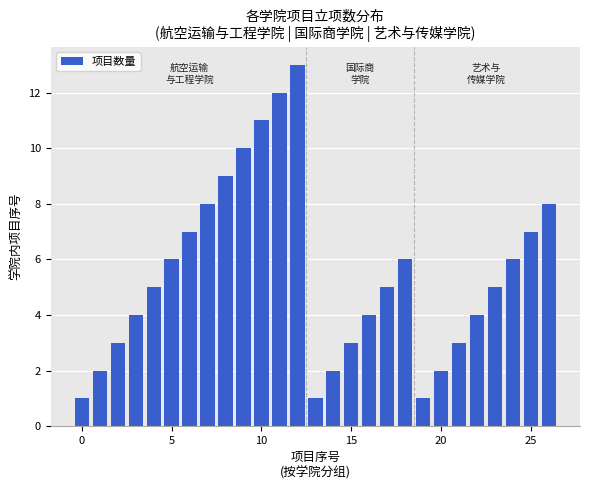

What is the maximum value shown in the chart?

13